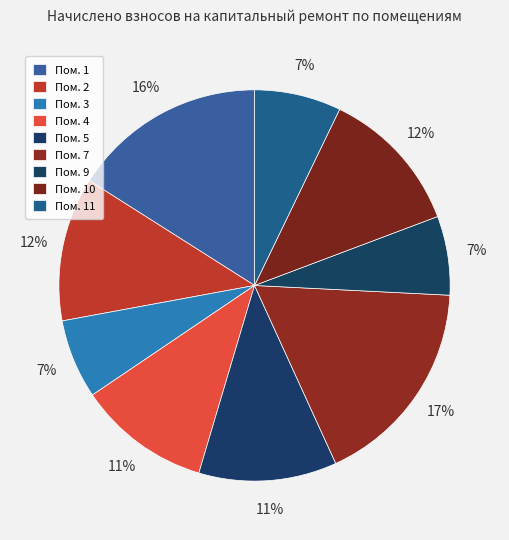

How many segments does this pie chart have?

9